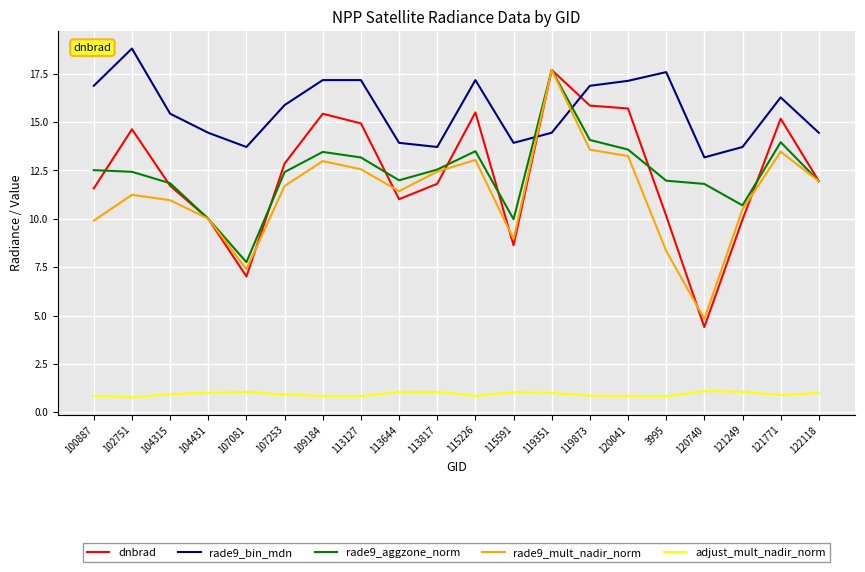

Which series has the largest total across all categories?

rade9_bin_mdn